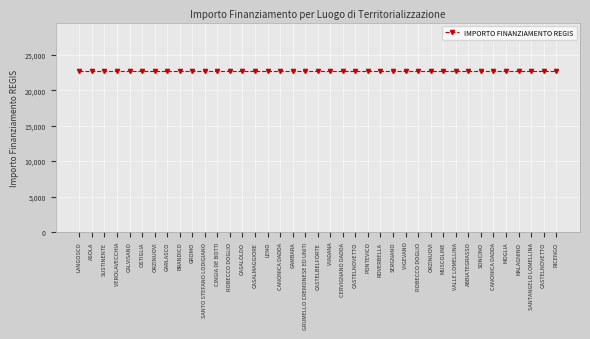

Is this an area chart (filled region under the line)?

No